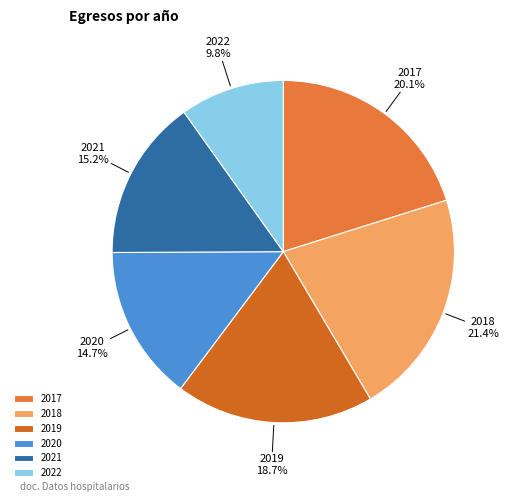

What portion of the pie excludes 2019?

81.3%